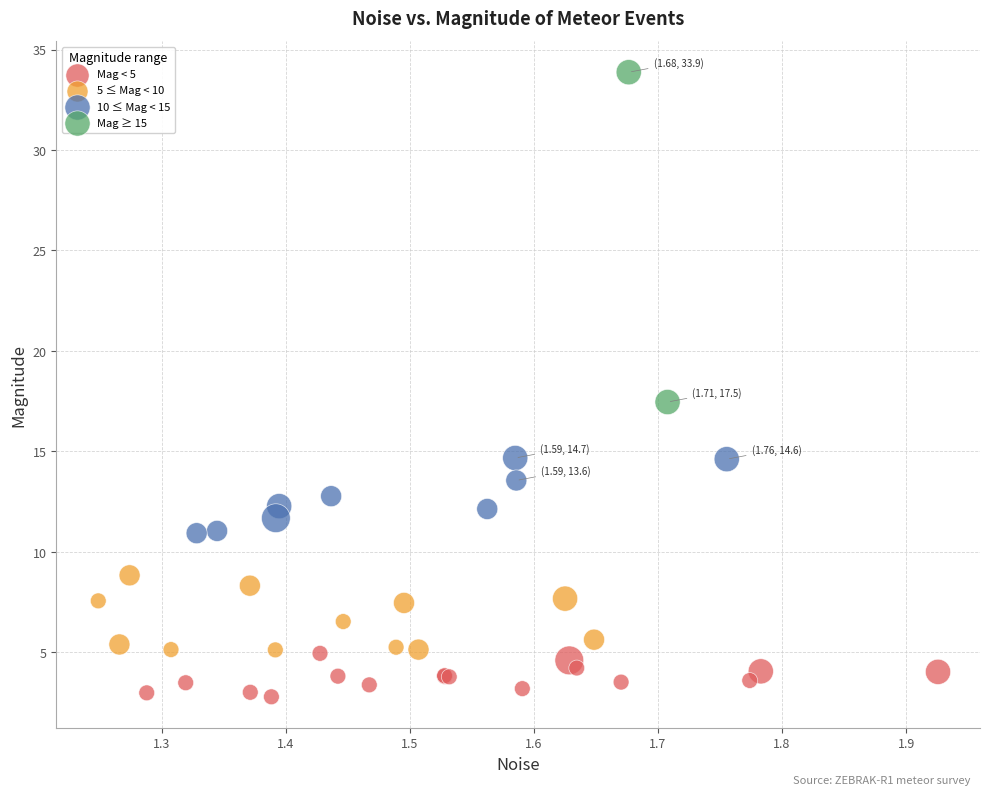

Which series reaches the minimum Y coordinate?

Mag < 5